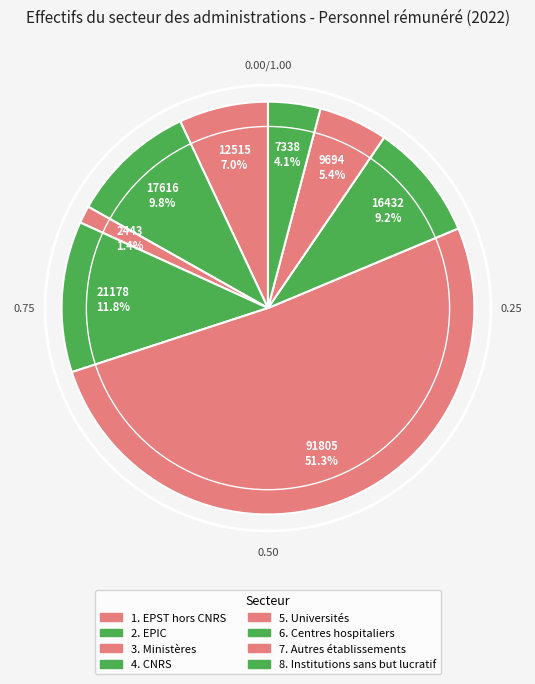

What is the change in value from 3. Ministères to 5. Universités?

+89362